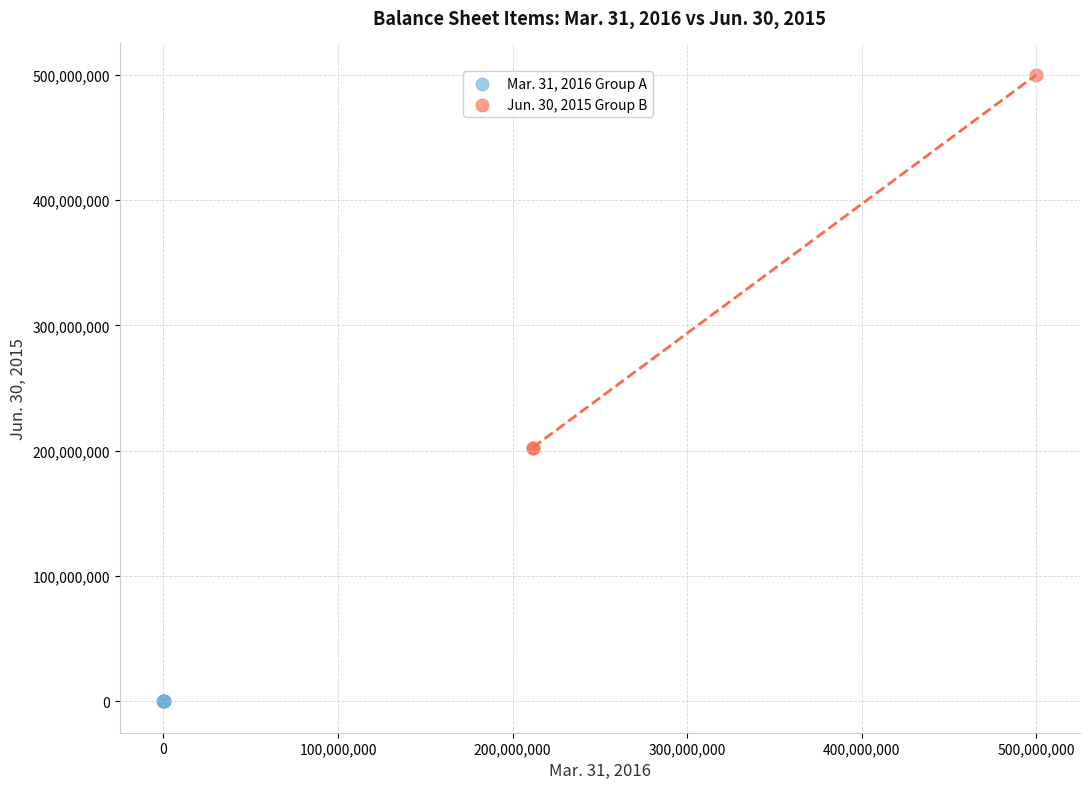

Which series has the largest Y range (max minus min)?

Jun. 30, 2015 Group B